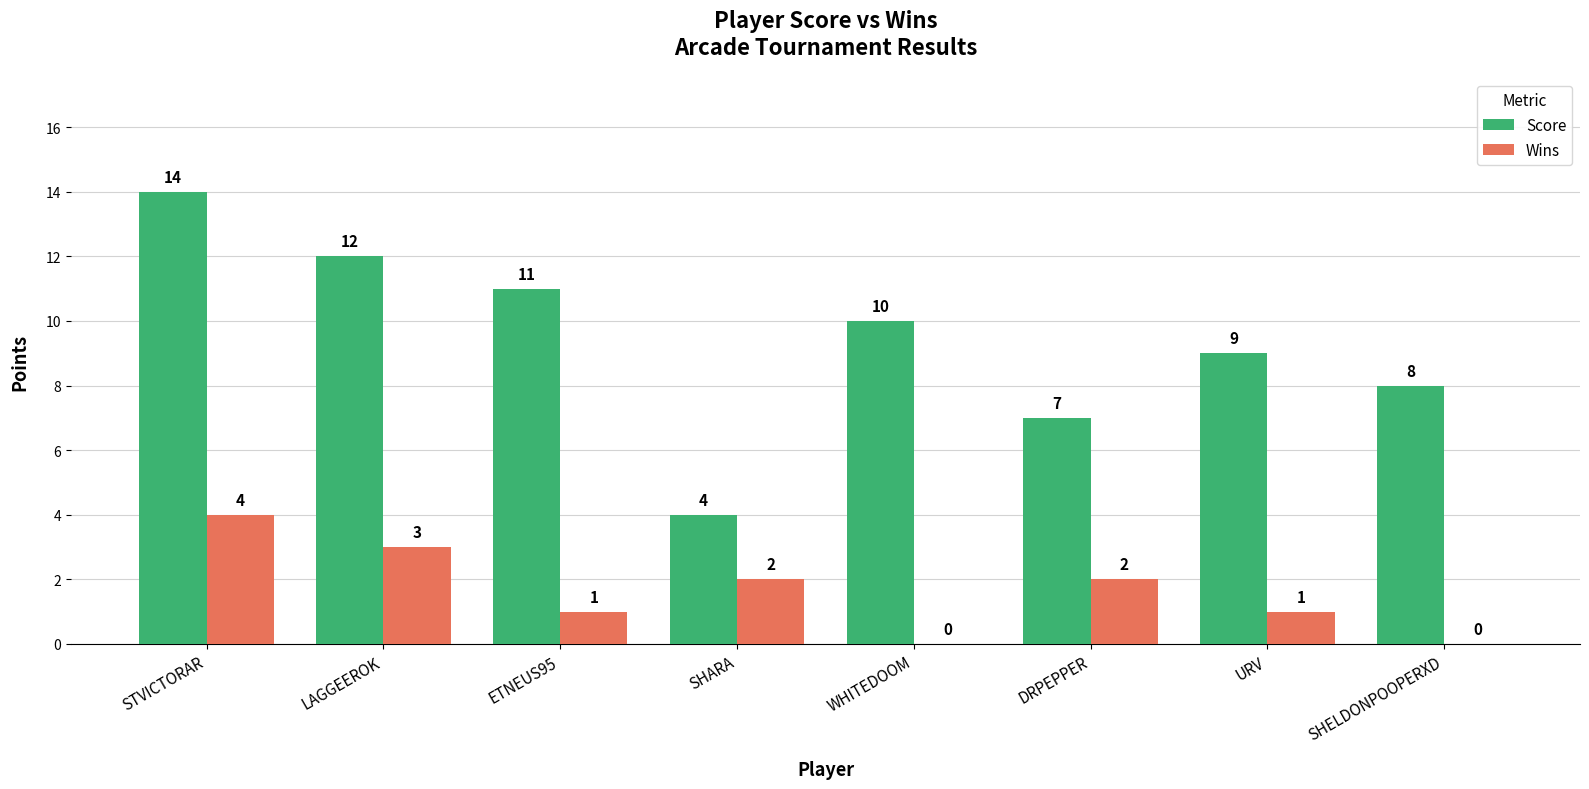

Between STVICTORAR and DRPEPPER, which series saw the biggest shift?

Score